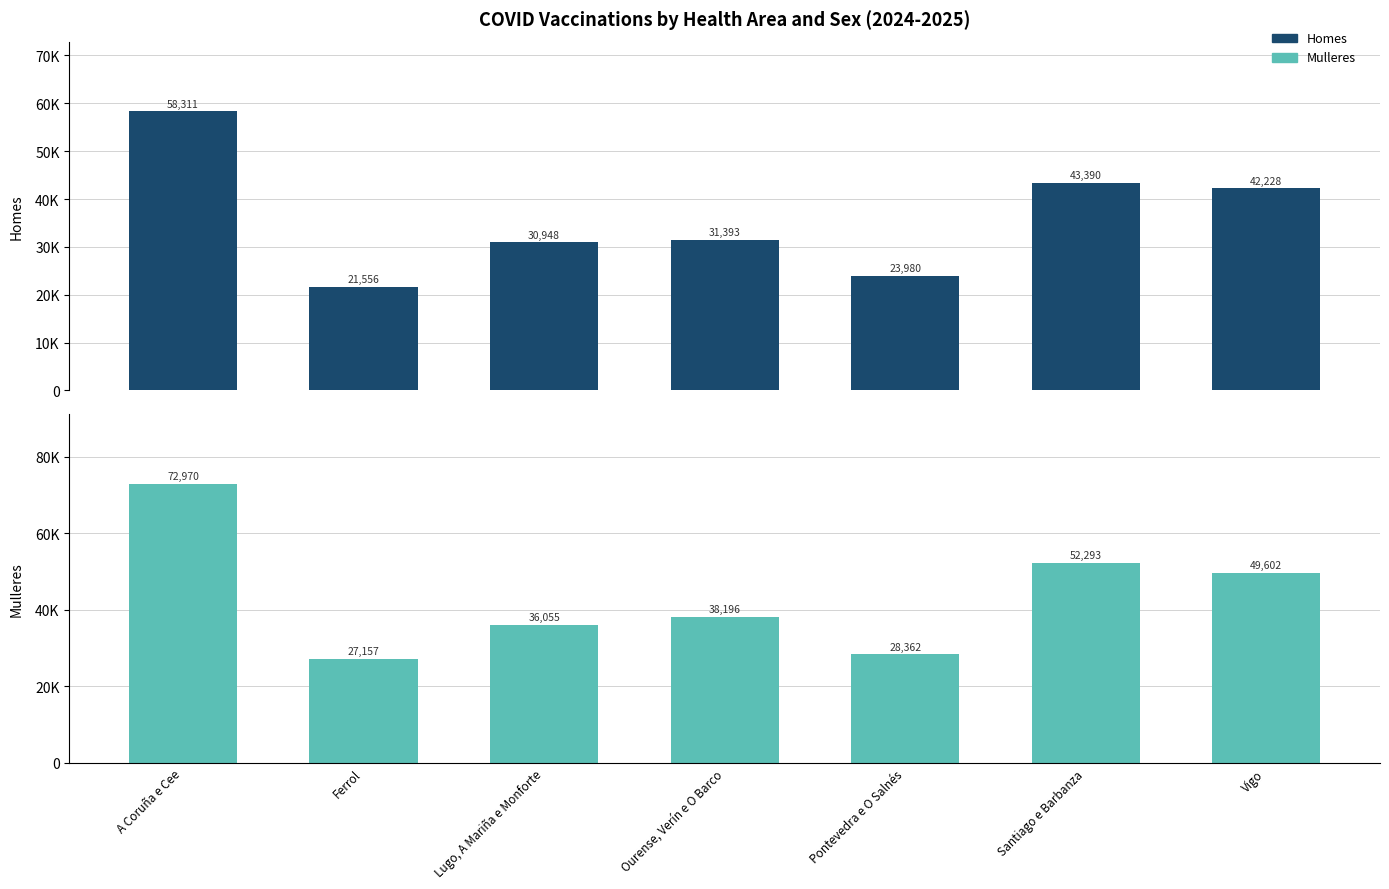

What position from the left is Ourense, Verín e O Barco?

4